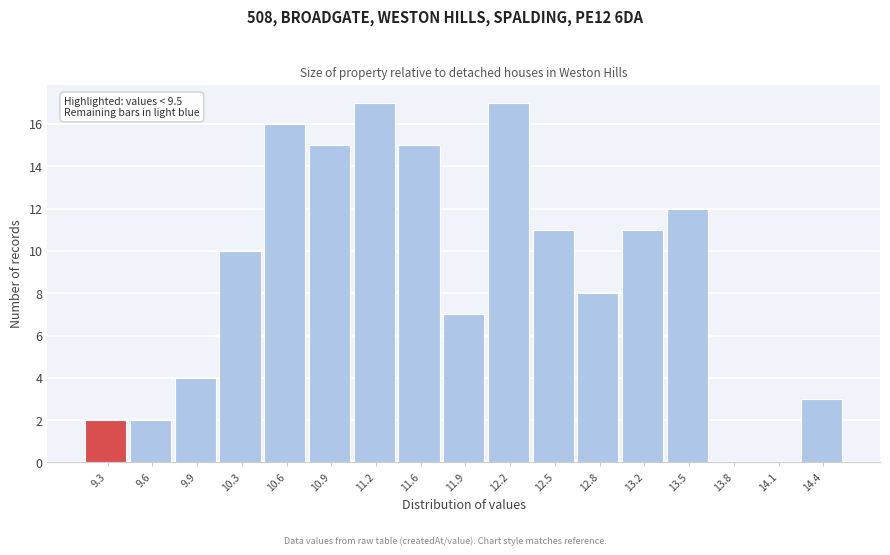

Reading left to right, what are all the values shown in this chart?

9.3=2	9.6=2	9.9=4	10.3=10	10.6=16	10.9=15	11.2=17	11.6=15	11.9=7	12.2=17	12.5=11	12.8=8	13.2=11	13.5=12	13.8=0	14.1=0	14.4=3